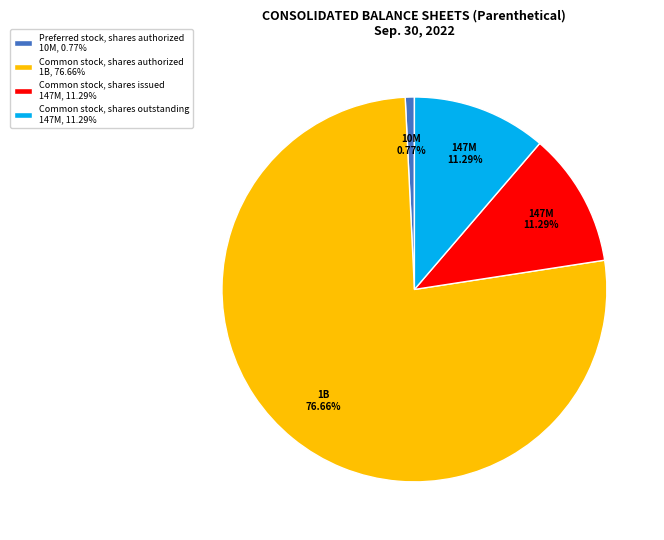

Count the number of slices in the pie.

4